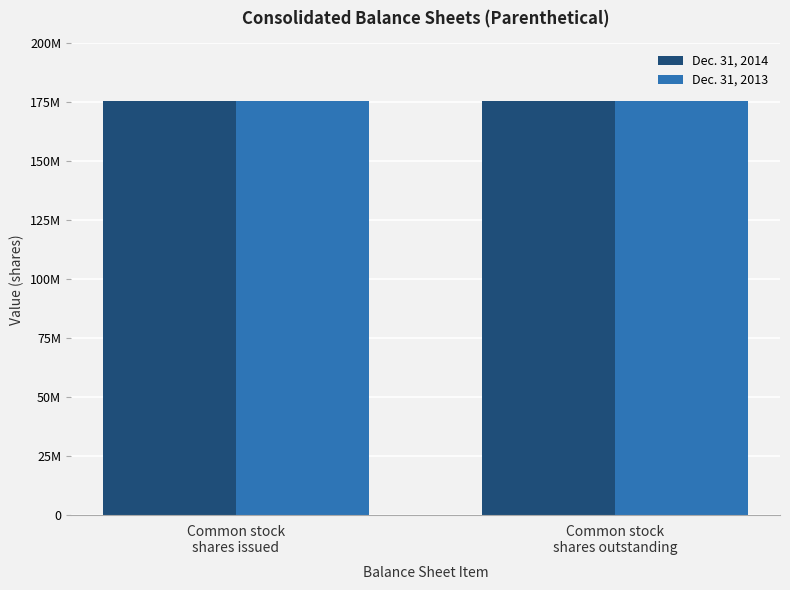

Are the bars grouped side by side (vs. stacked)?

Yes